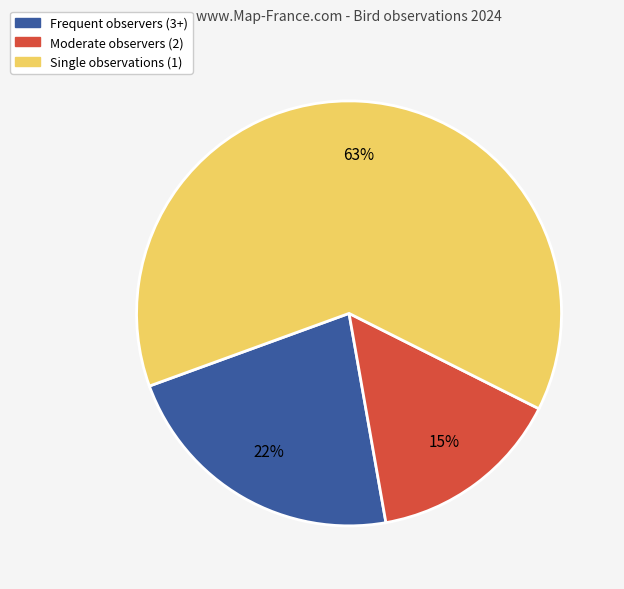

To the nearest percent, what is the average slice percentage?

33%